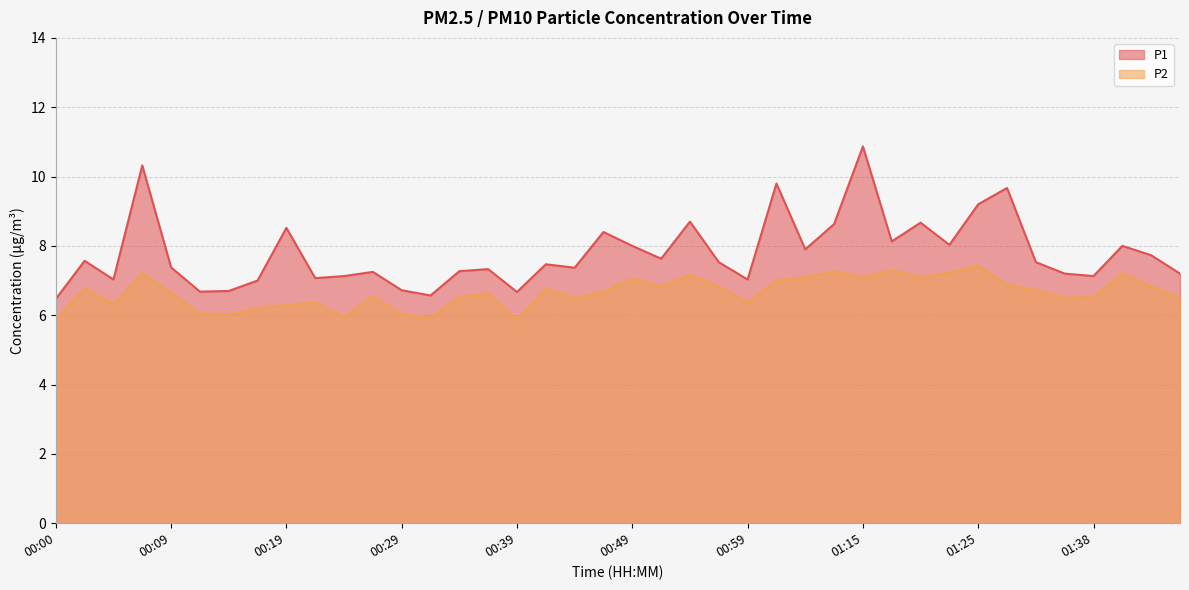

Where is the first local maximum for P2?

00:02